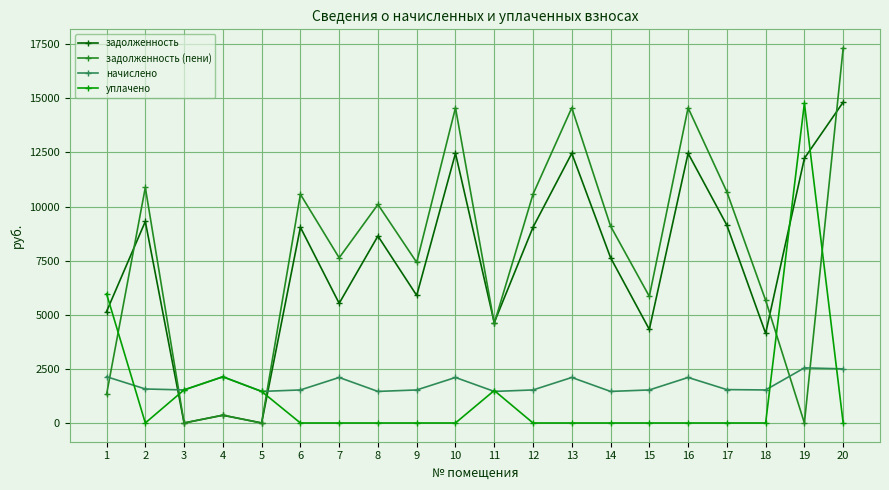

What is the difference between the highest and lowest values at 16?

14563.6